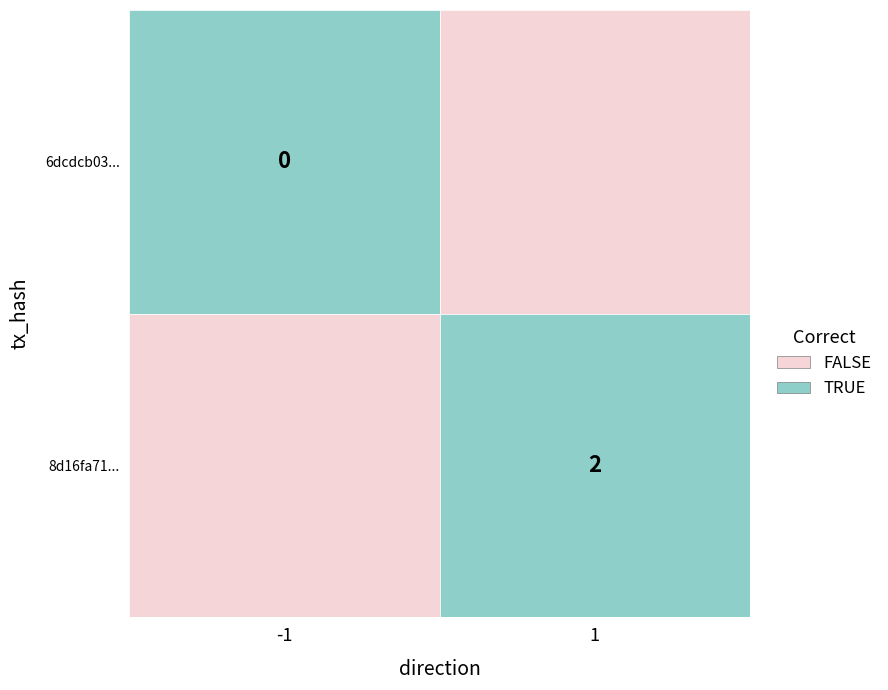

What is the change in value from values to 1?

+2